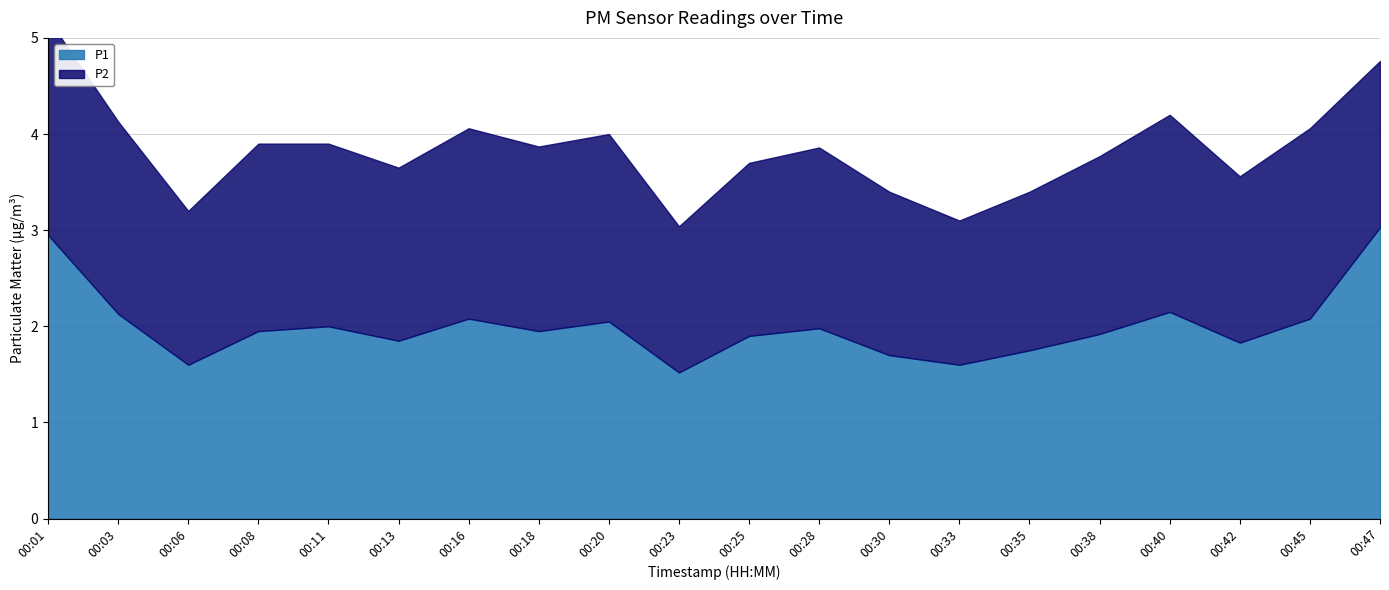

True or false: P2 and P1 cross at least once.

False